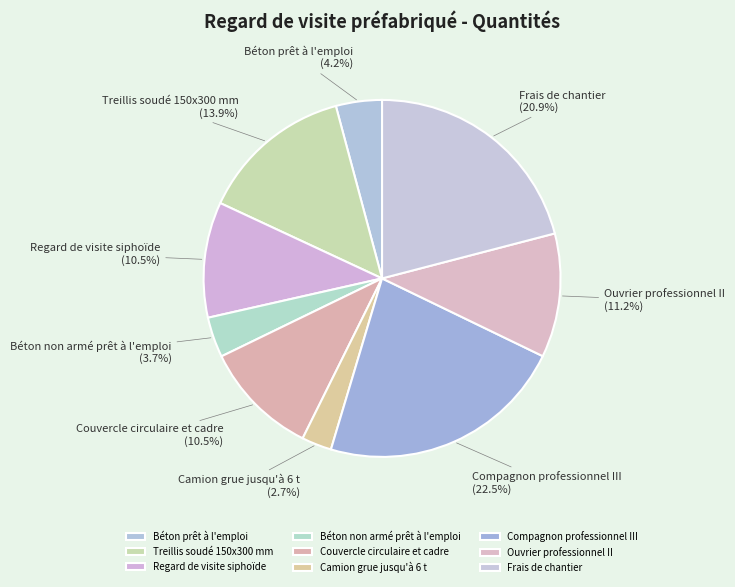

Between Béton non armé prêt à l'emploi and Frais de chantier, which is larger?

Frais de chantier